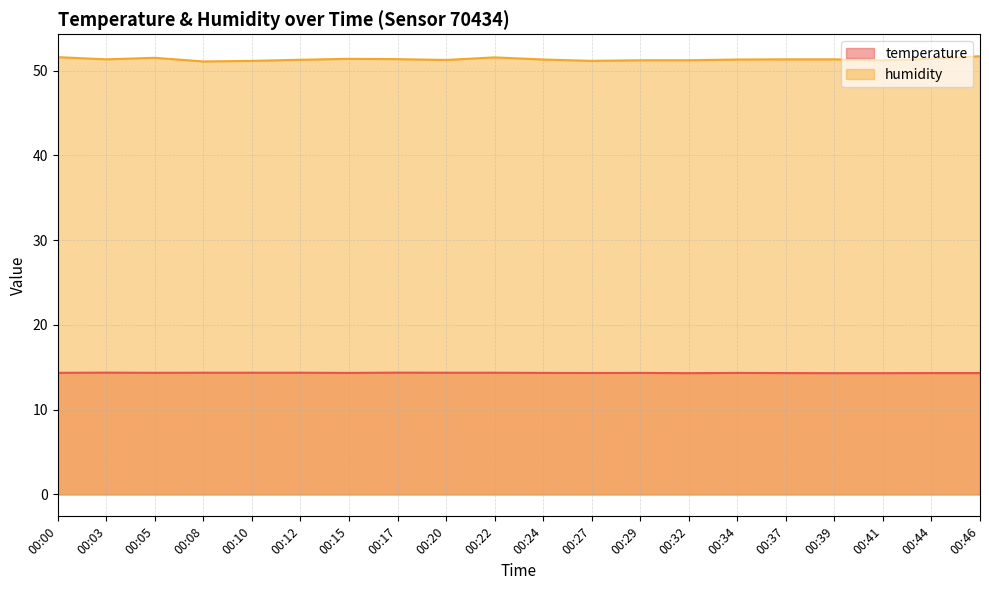

The humidity series shows 76.9 at 00:05. True or false?

False